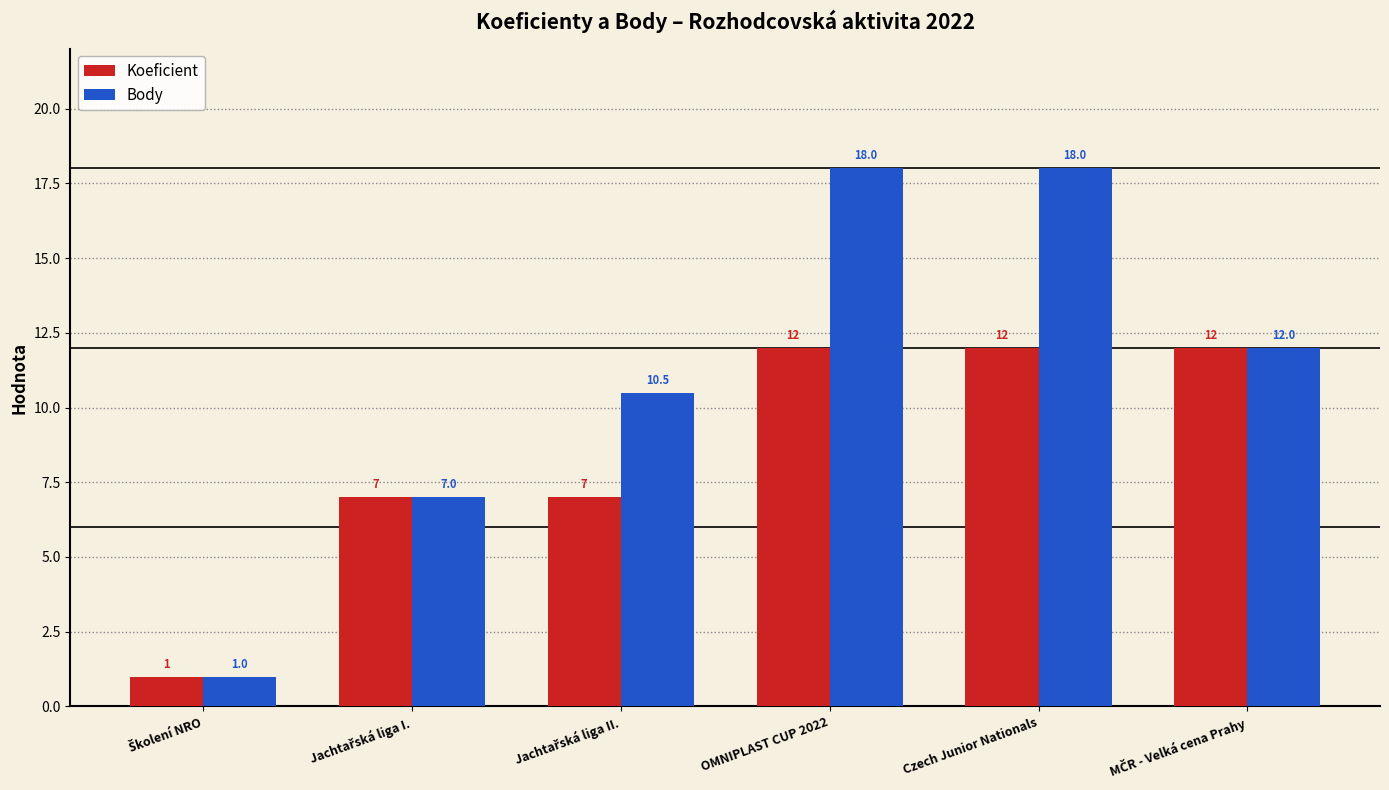

What is the smallest value displayed?

1.0